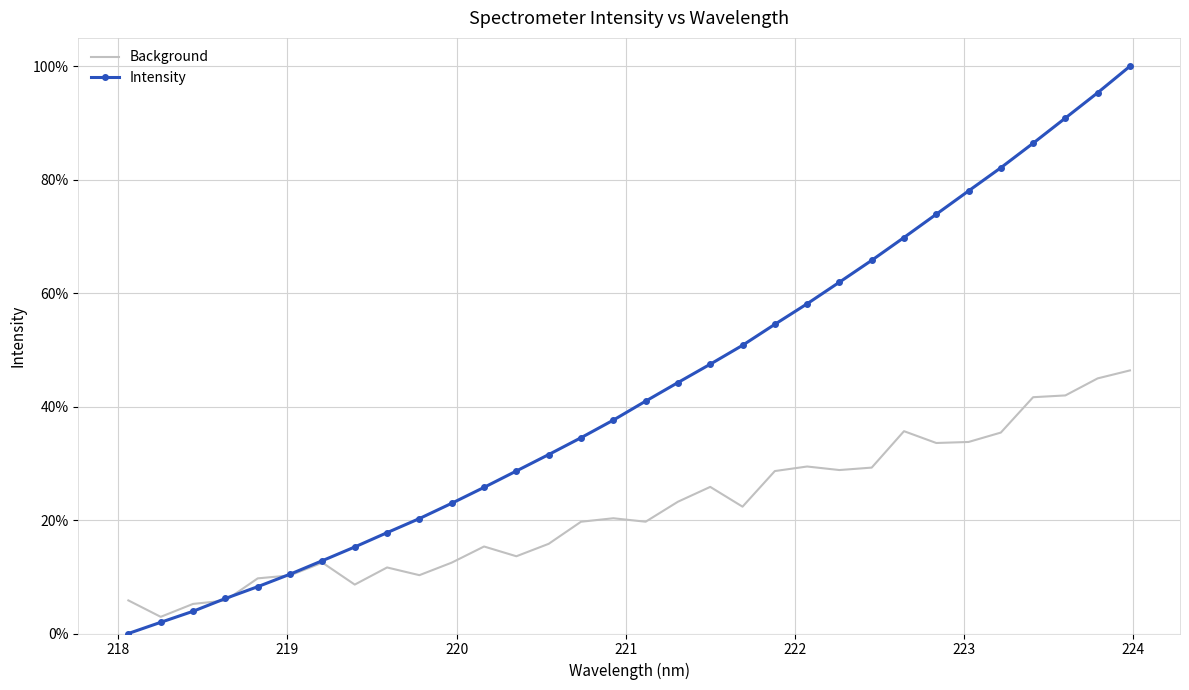

What is the difference between the maximum and minimum values in the Intensity series?

1.0